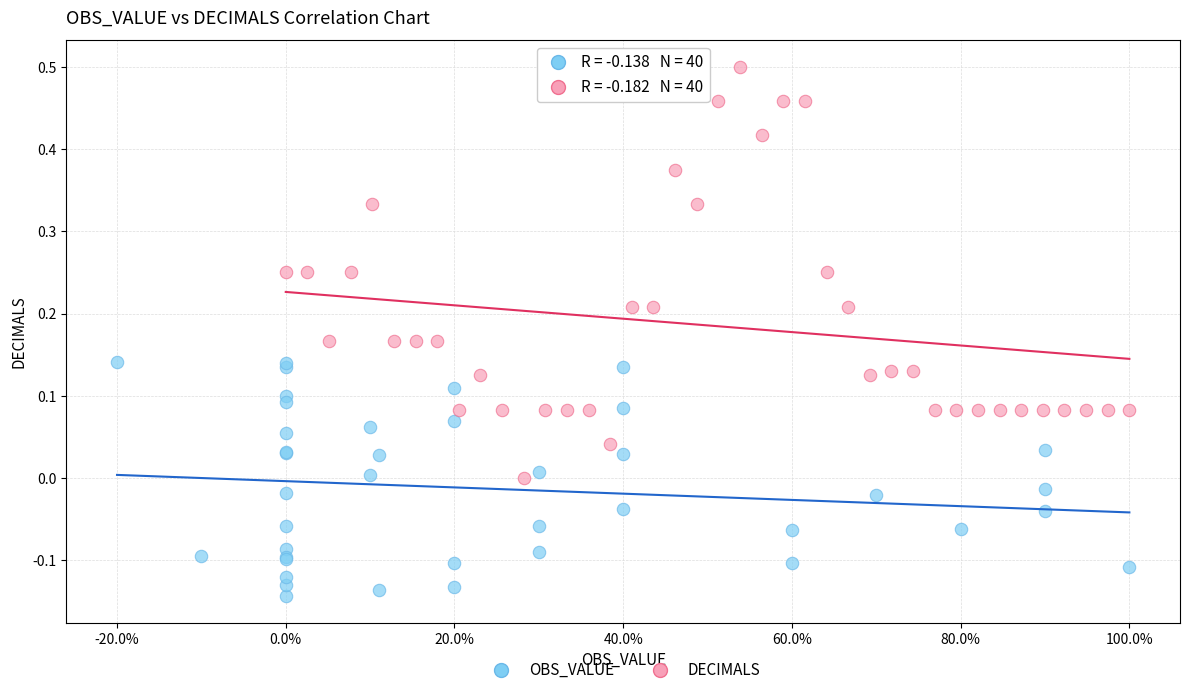

Which series reaches the maximum Y coordinate?

DECIMALS